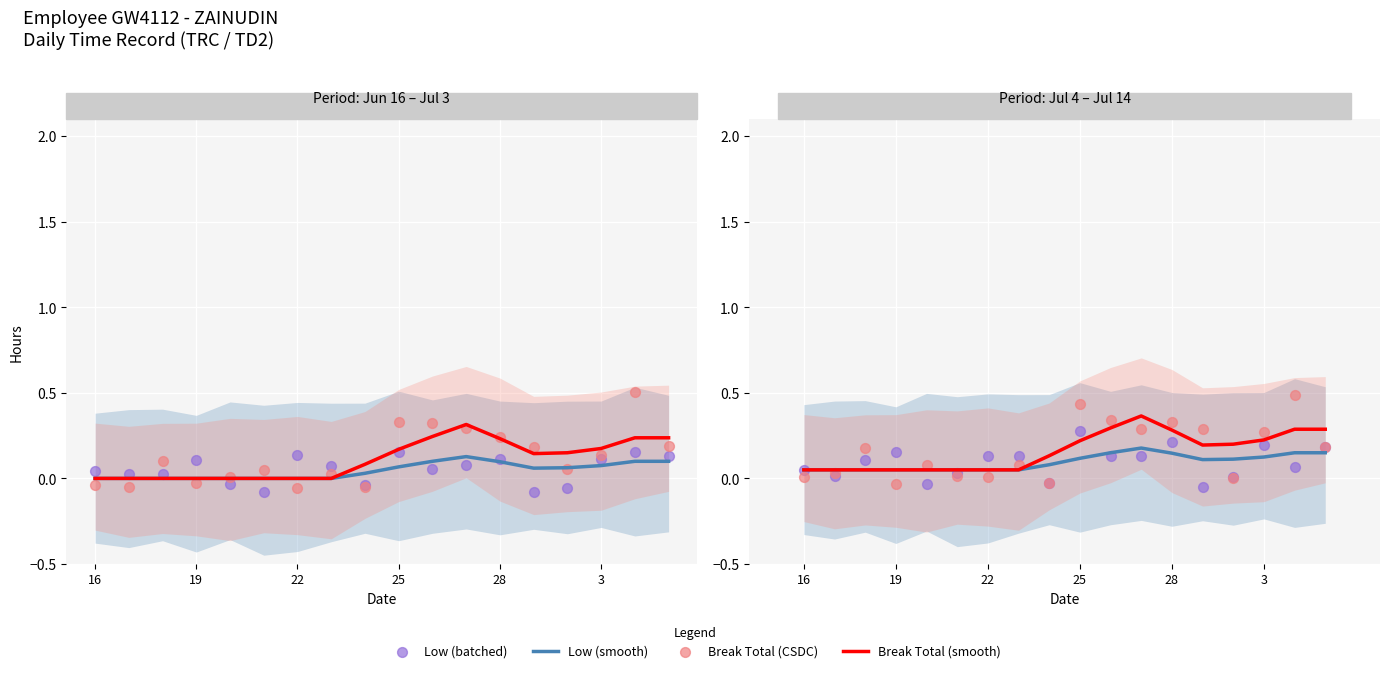

Which series contains the lowest Y value?

Low (batched)